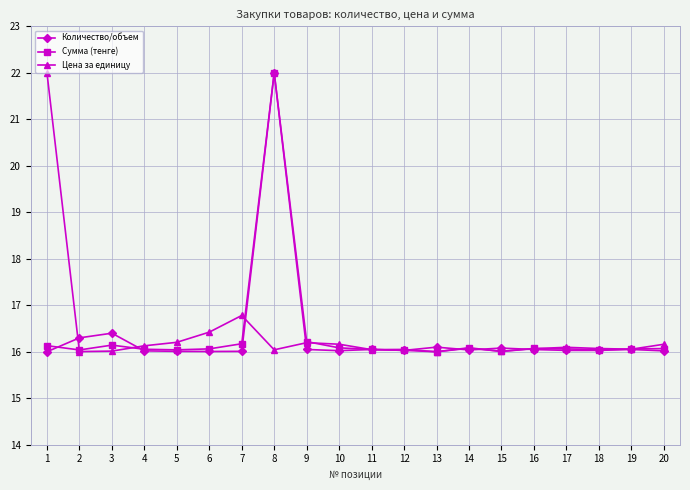

At how many categories does at least one series exceed 16?

20